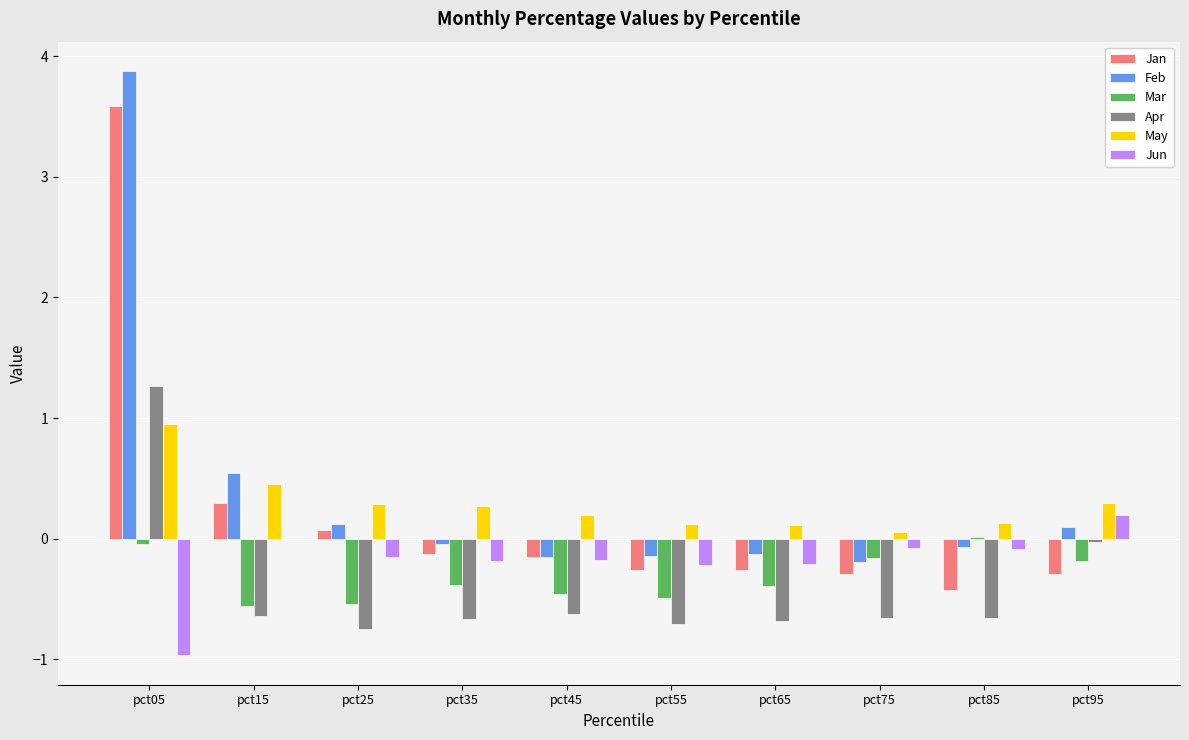

Does the chart contain stacked bars?

No